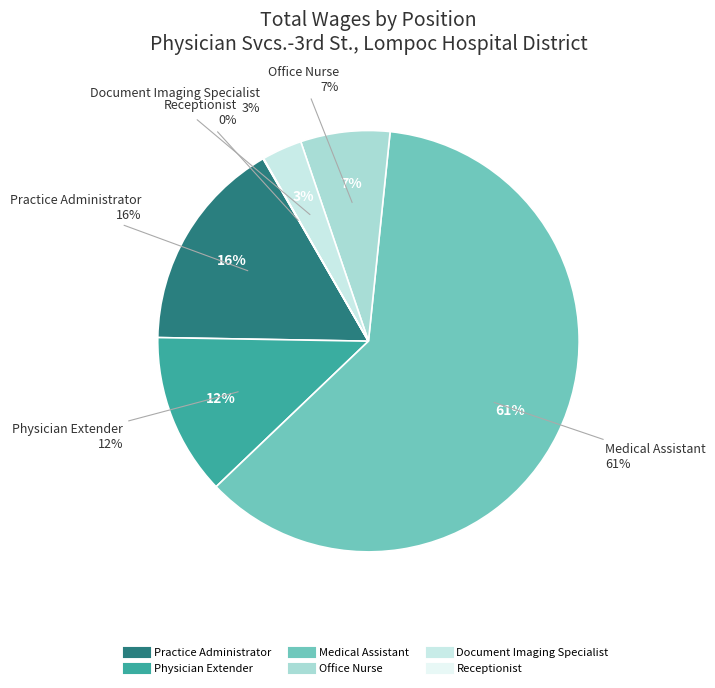

What is the total percentage of Physician Extender and Office Nurse?

19.3%